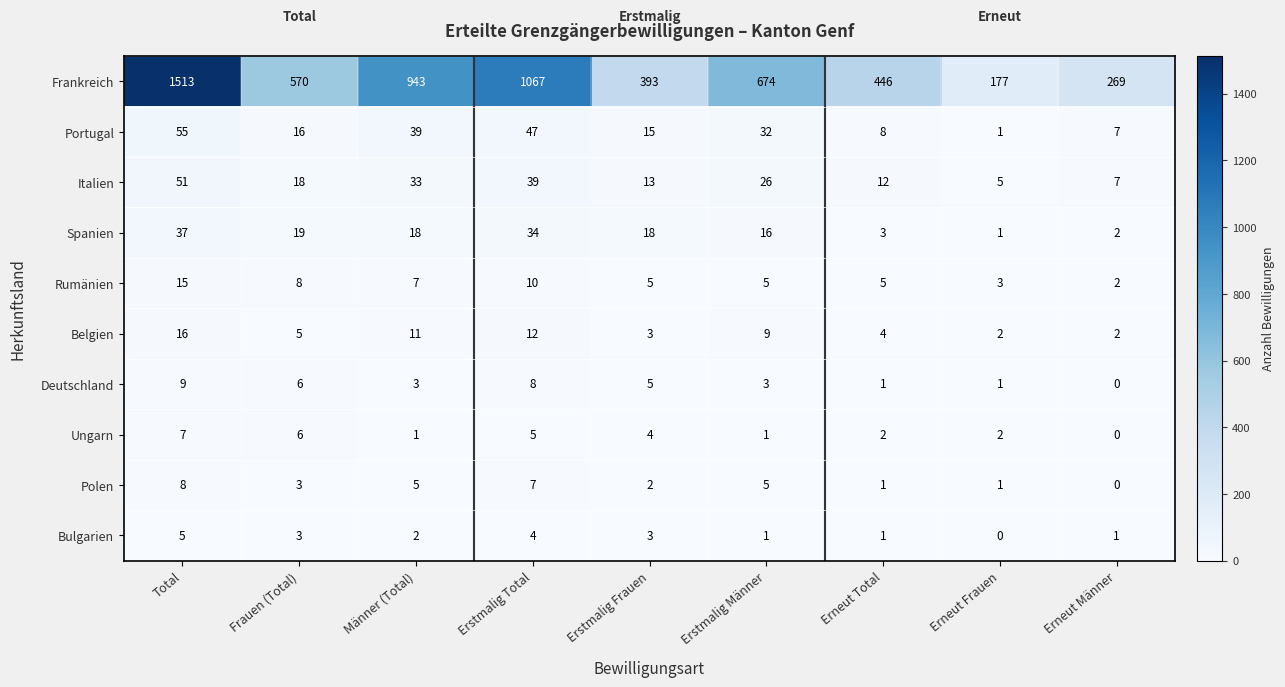

What is the maximum value shown in the chart?

1513